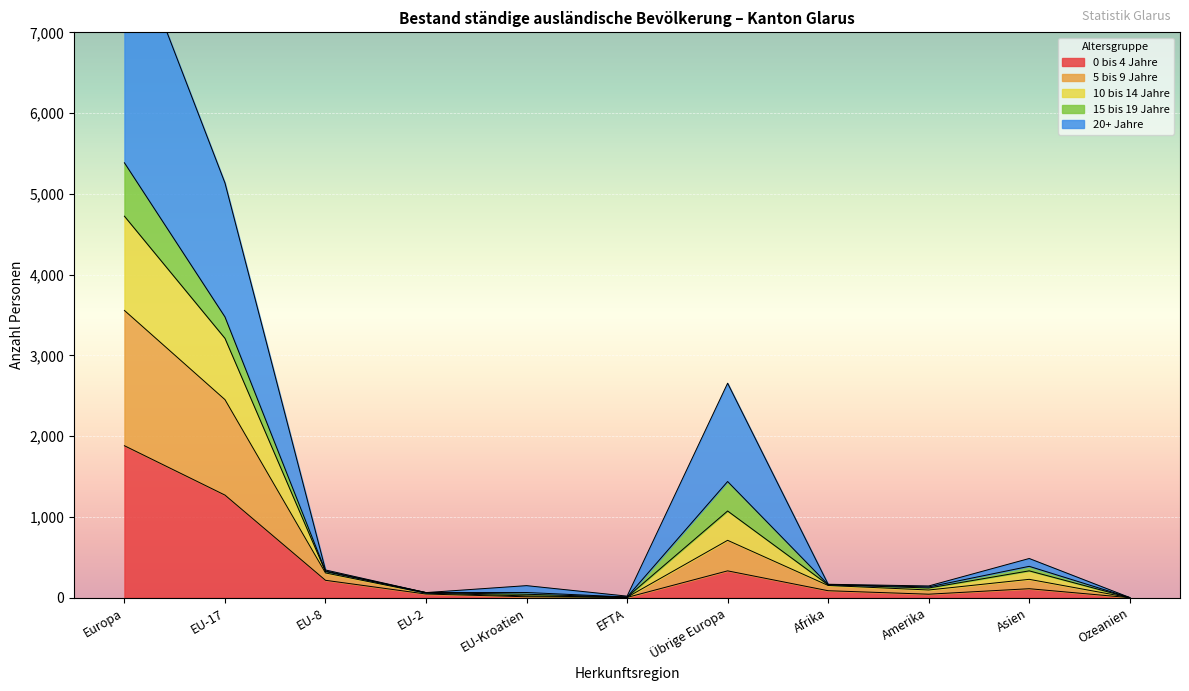

The 0 bis 4 Jahre series shows 1882 at Europa. True or false?

True